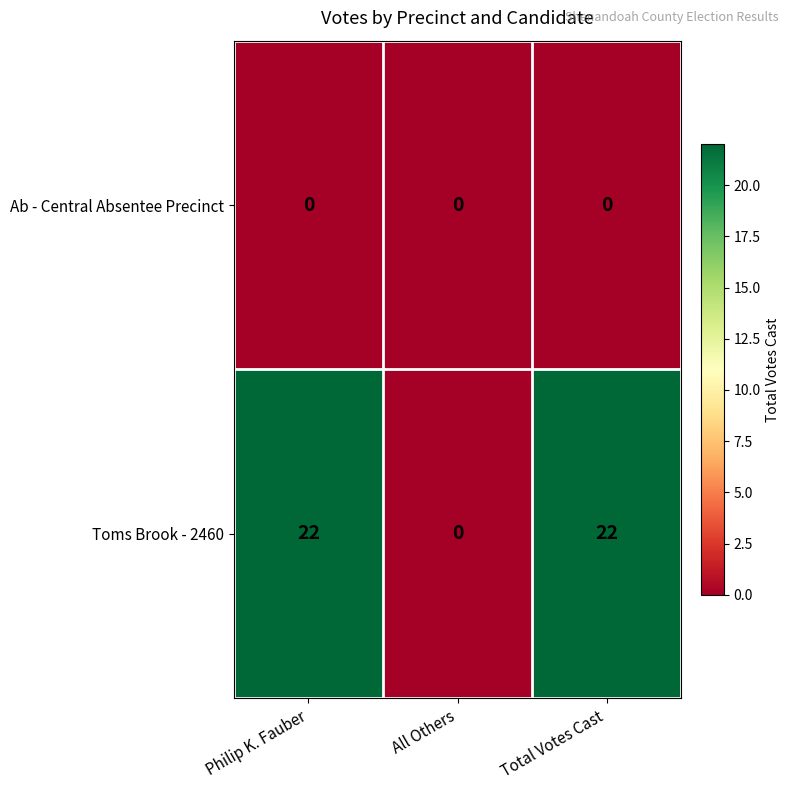

Reading right to left, extract all data points from this chart.

Ab - Central Absentee Precinct: Total Votes Cast=0	All Others=0	Philip K. Fauber=0
Toms Brook - 2460: Total Votes Cast=22	All Others=0	Philip K. Fauber=22